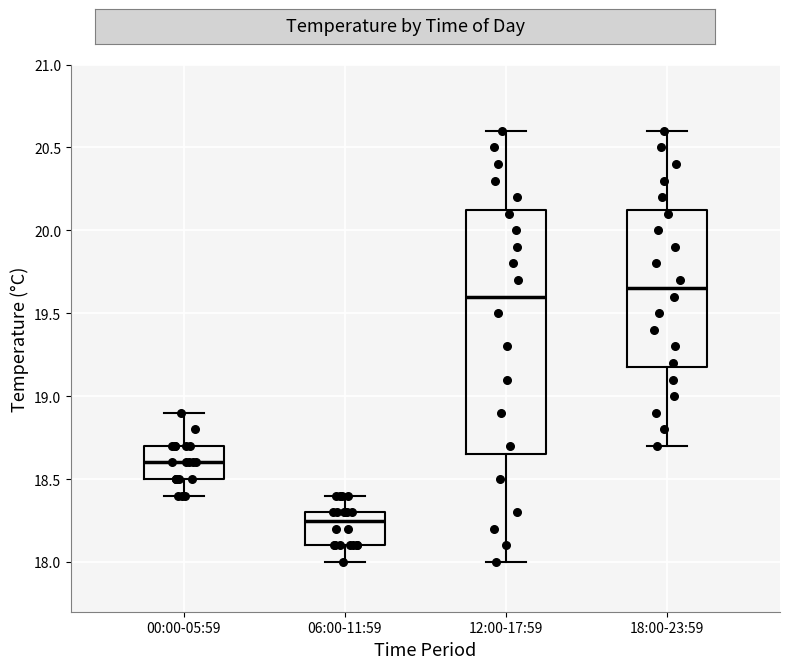

Reading left to right, read every box against the y-axis: the position of its median line, the range the box covers, and the ends of its whiskers. The values are not printed on the chart, so give them approximately, as read against the axis.

00:00-05:59: median 18.60, box 18.50 to 18.70, whiskers 18.40 to 18.90
06:00-11:59: median 18.25, box 18.10 to 18.30, whiskers 18.00 to 18.40
12:00-17:59: median 19.60, box 18.65 to 20.15, whiskers 18.00 to 20.60
18:00-23:59: median 19.65, box 19.20 to 20.15, whiskers 18.70 to 20.60